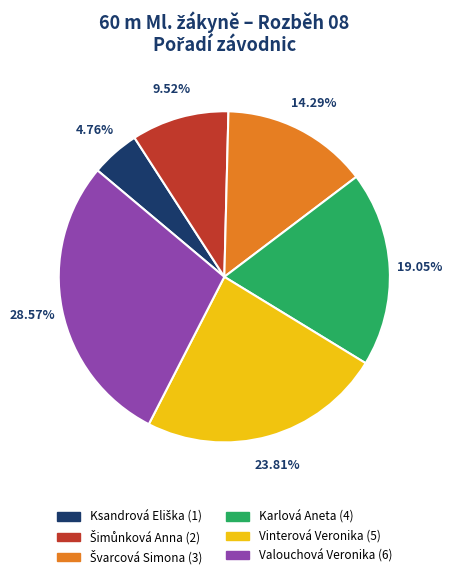

How many slices are in this pie chart?

6